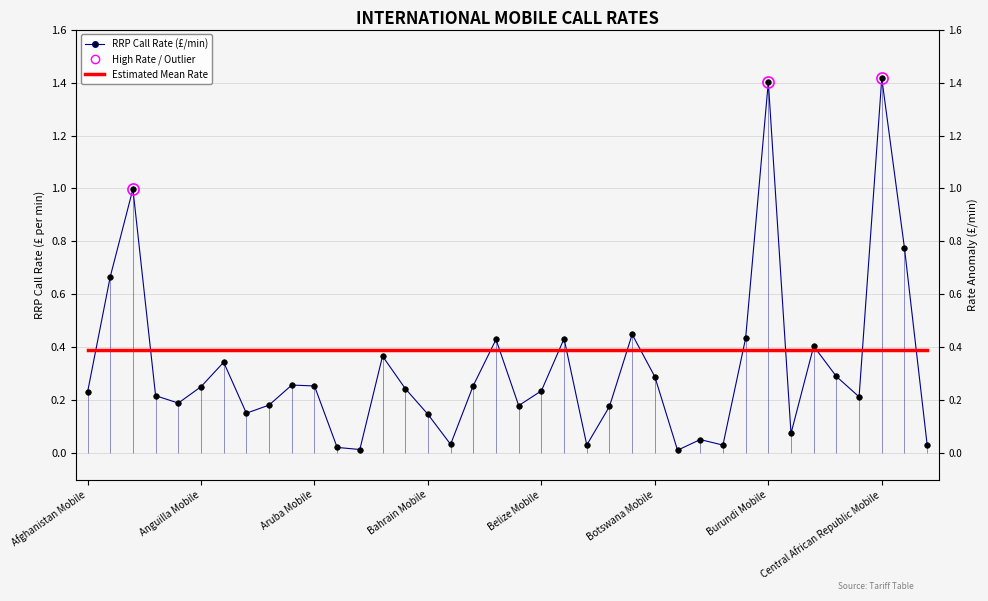

What is the value of the Estimated Mean Rate point at the 23rd from the left?

0.4